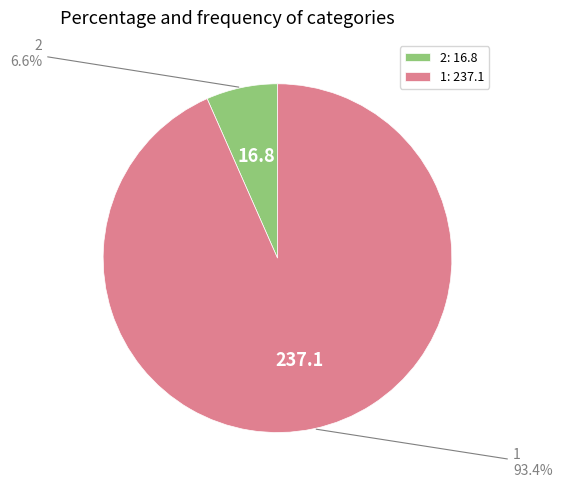

Which category has the smallest portion of the pie?

2